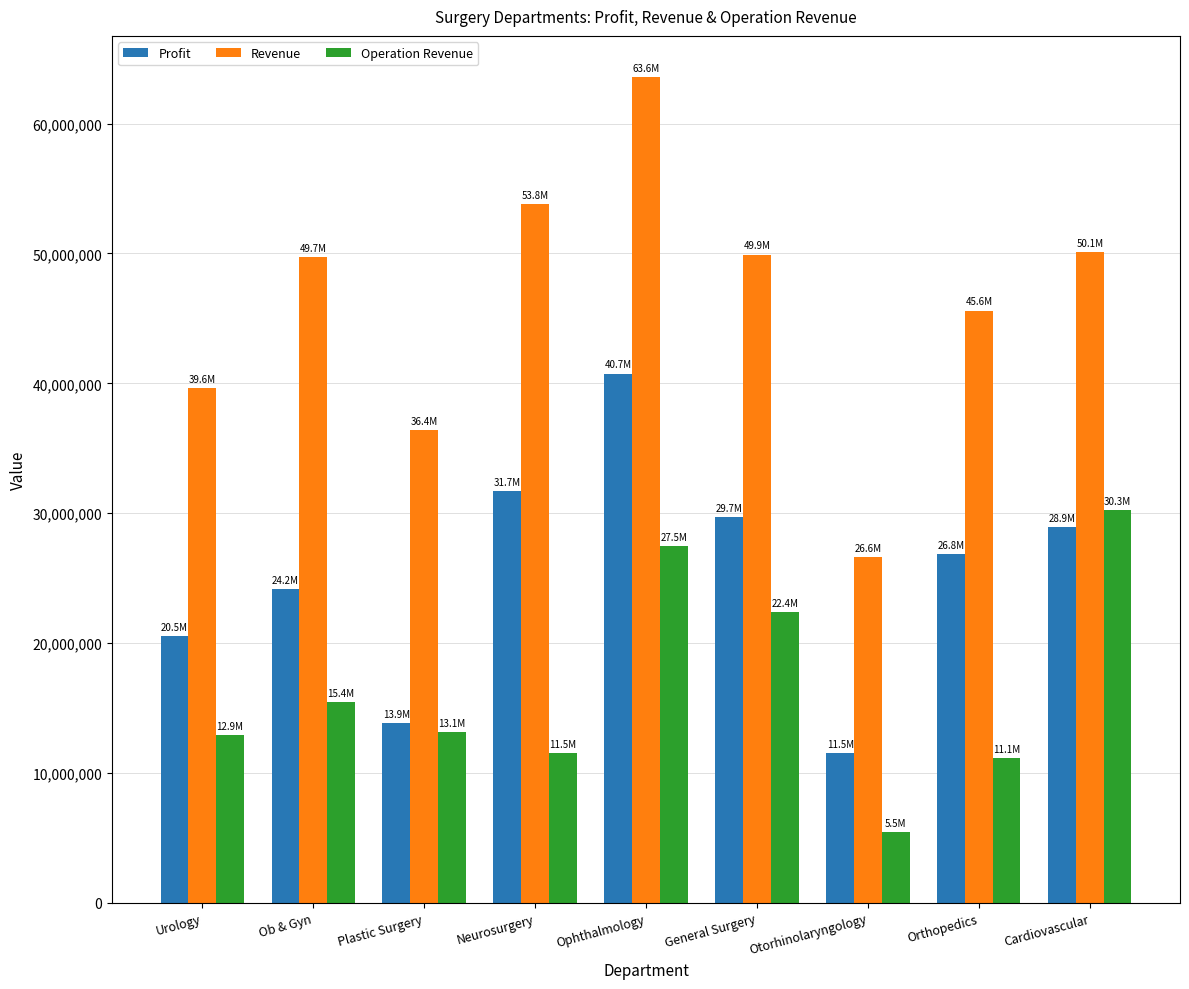

What is the label of the 4th bar from the right?

General Surgery